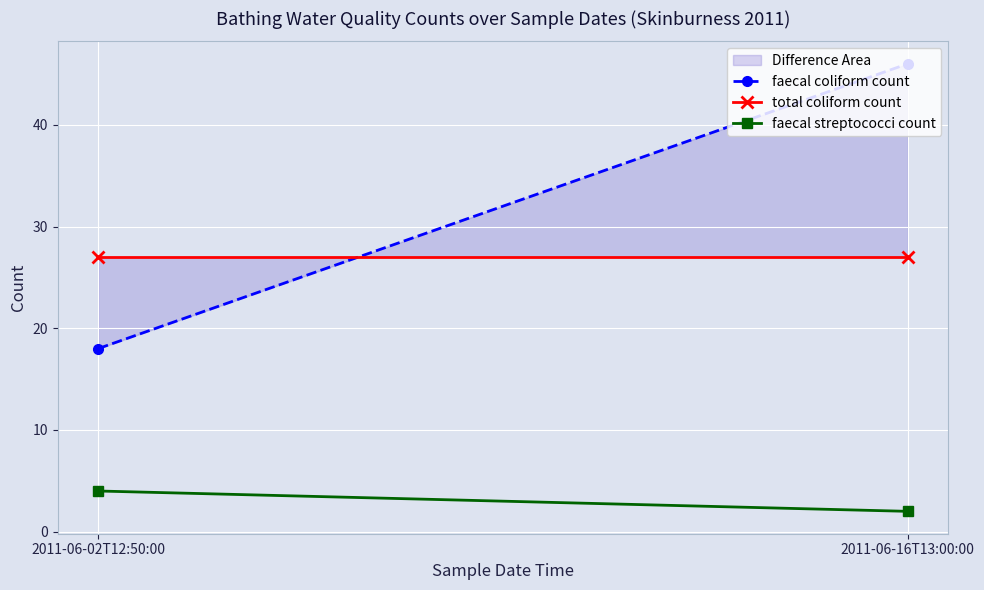

Which series has the largest range (max minus min)?

faecal coliform count